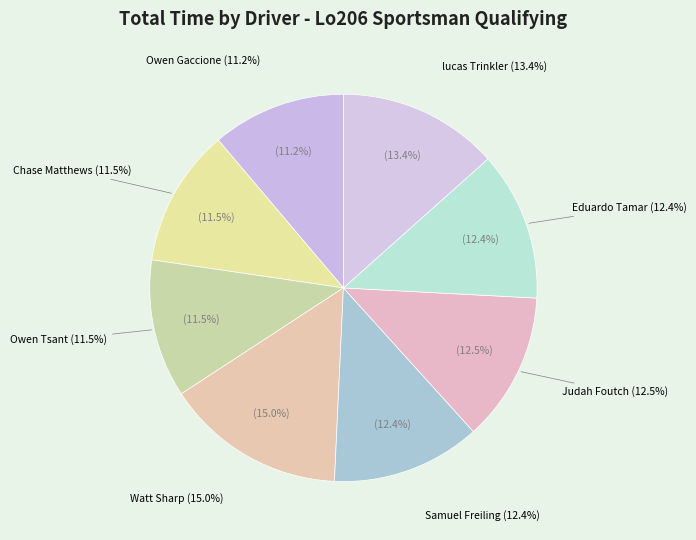

To the nearest percent, what is the difference between the Judah Foutch and lucas Trinkler slice percentages?

1%